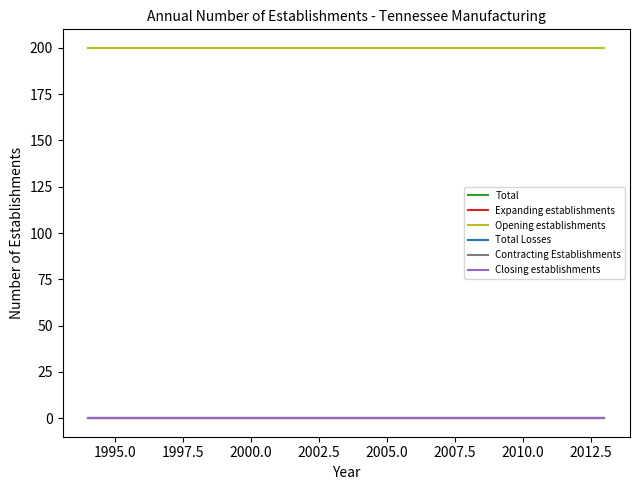

Does the chart have visible grid lines?

No